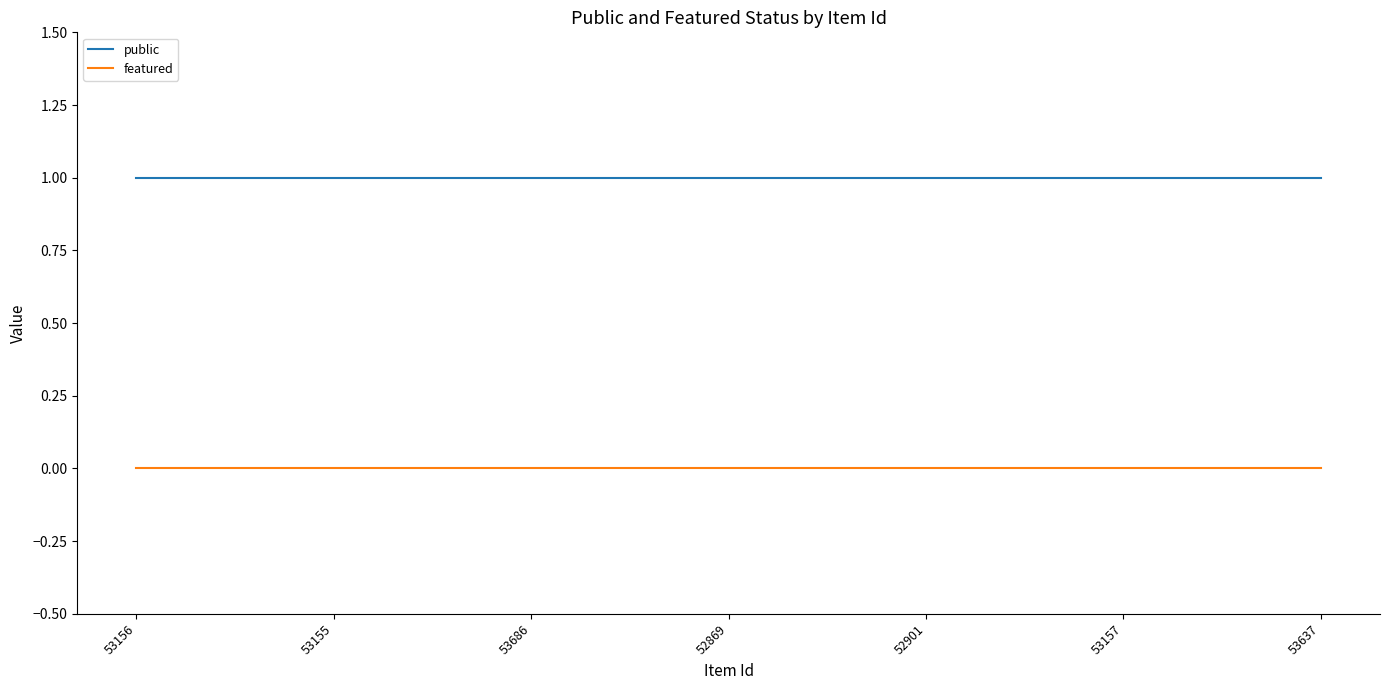

The value of featured at 52901 is 0. True or false?

True